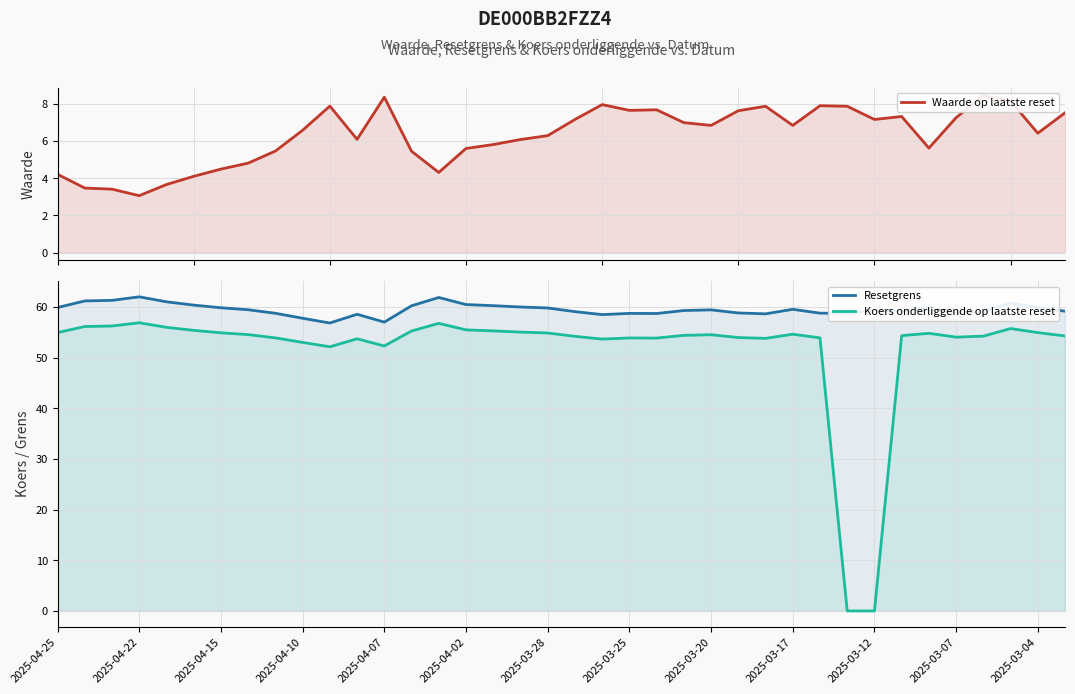

At which label does Koers onderliggende op laatste reset first exceed 54?

2025-04-25